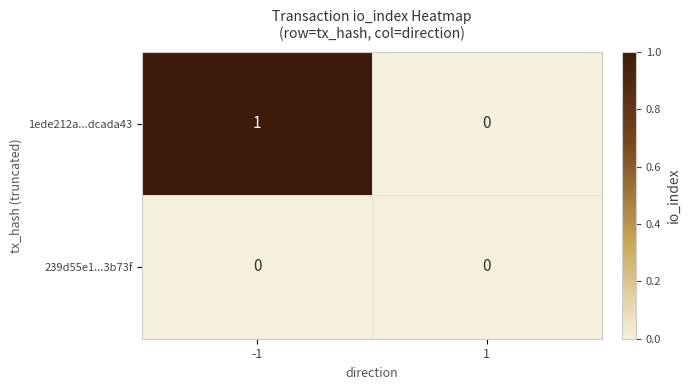

Which label corresponds to the largest value in the chart?

-1